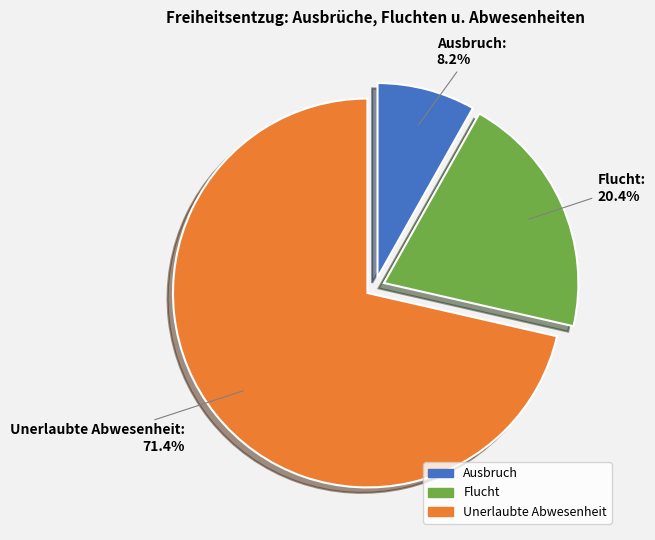

Which slice is the largest?

Unerlaubte Abwesenheit